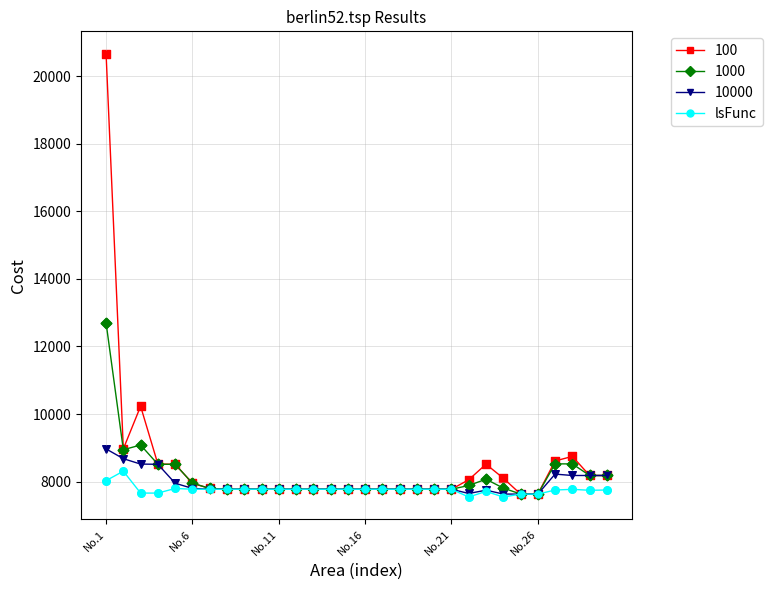

True or false: 1000 has more than 0 interior local peaks.

True